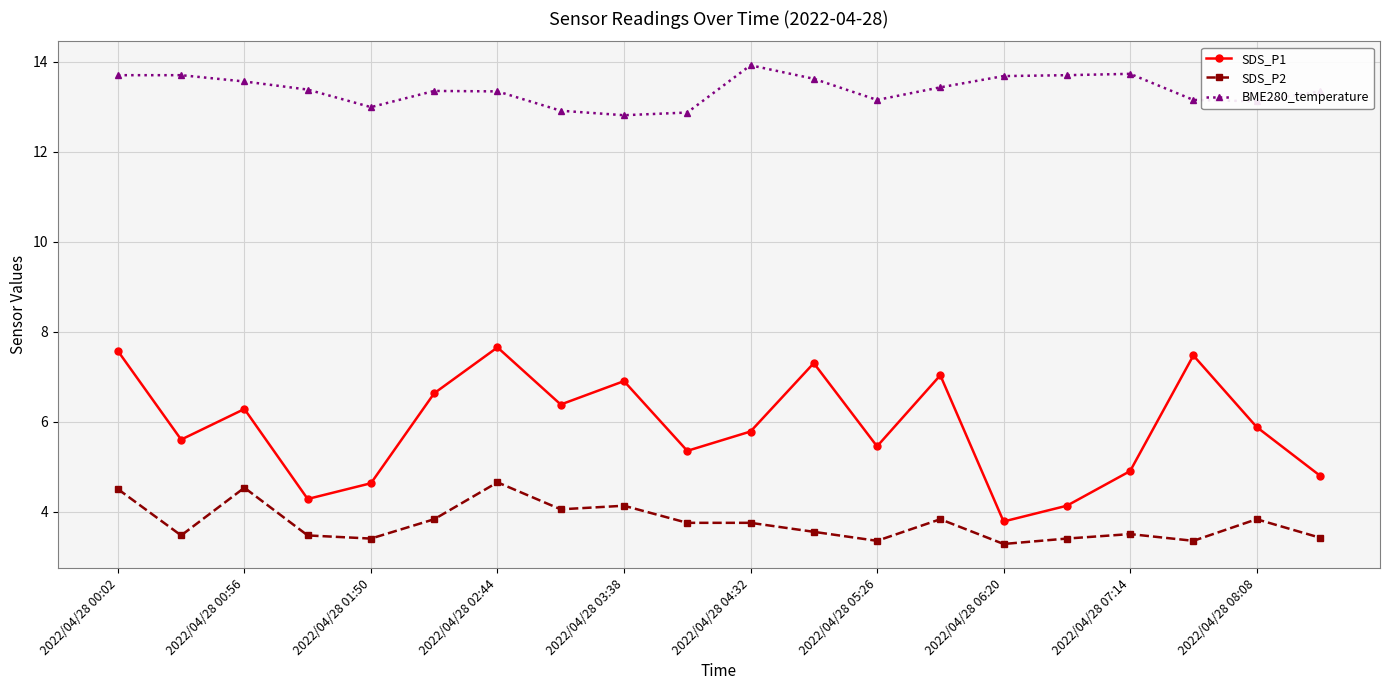

Which series has the largest total across all categories?

BME280_temperature